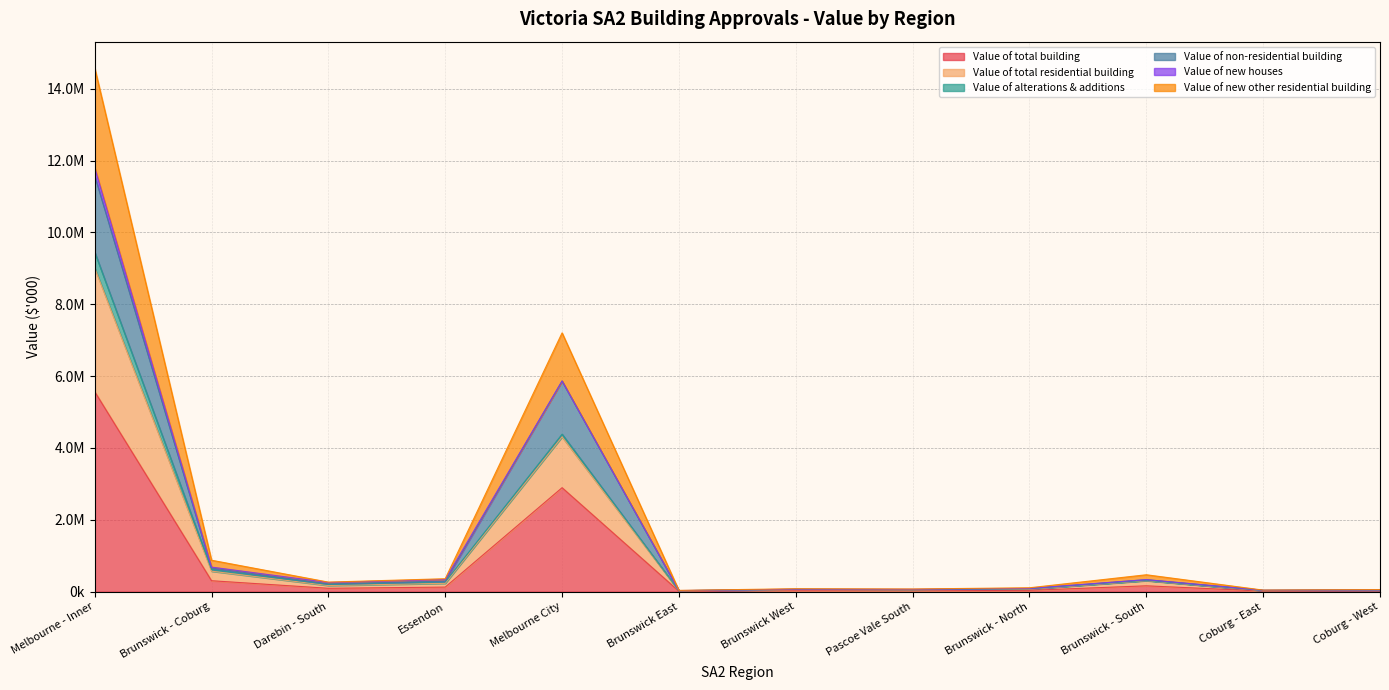

Which label corresponds to the smallest value in the chart?

Brunswick East